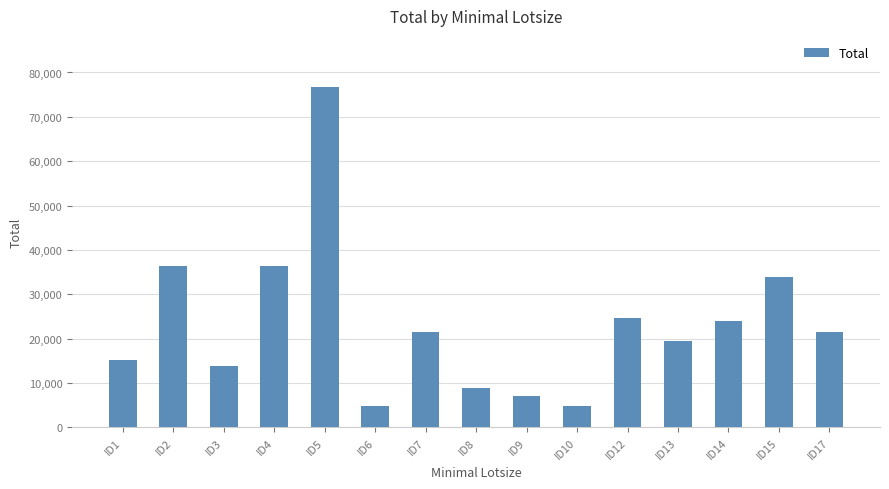

True or false: the data shows 60216 at ID15.

False